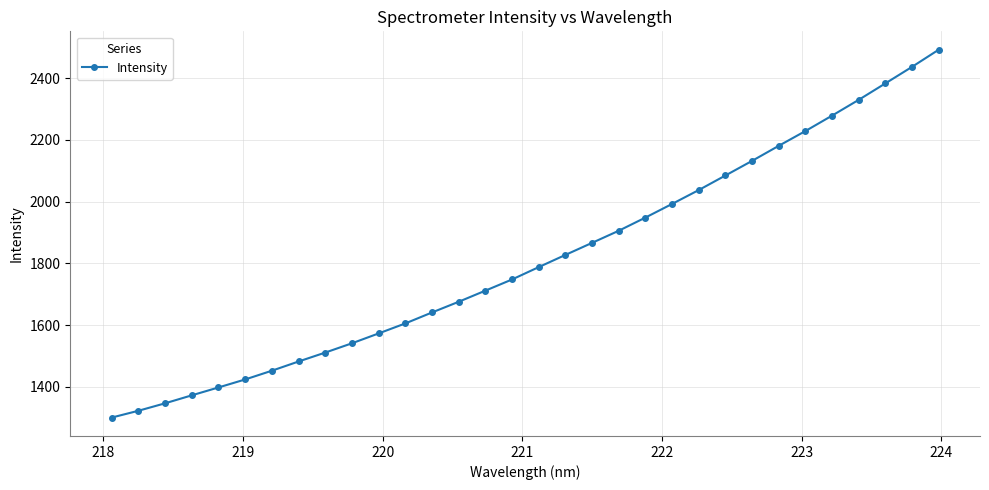

What is the difference between the maximum and minimum values?

1192.1